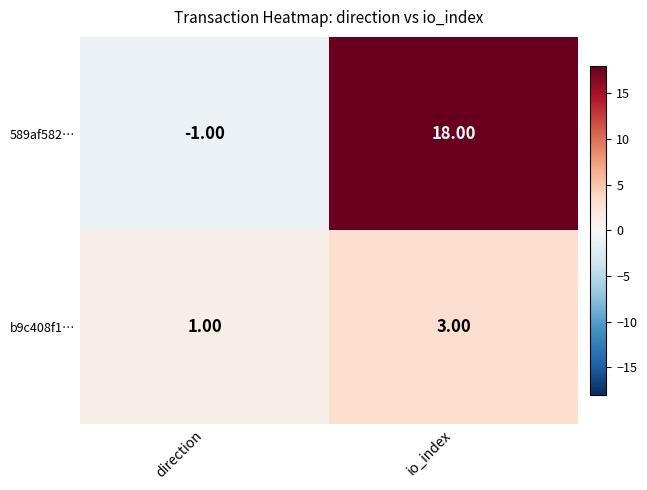

Which series has the largest total across all categories?

589af582…